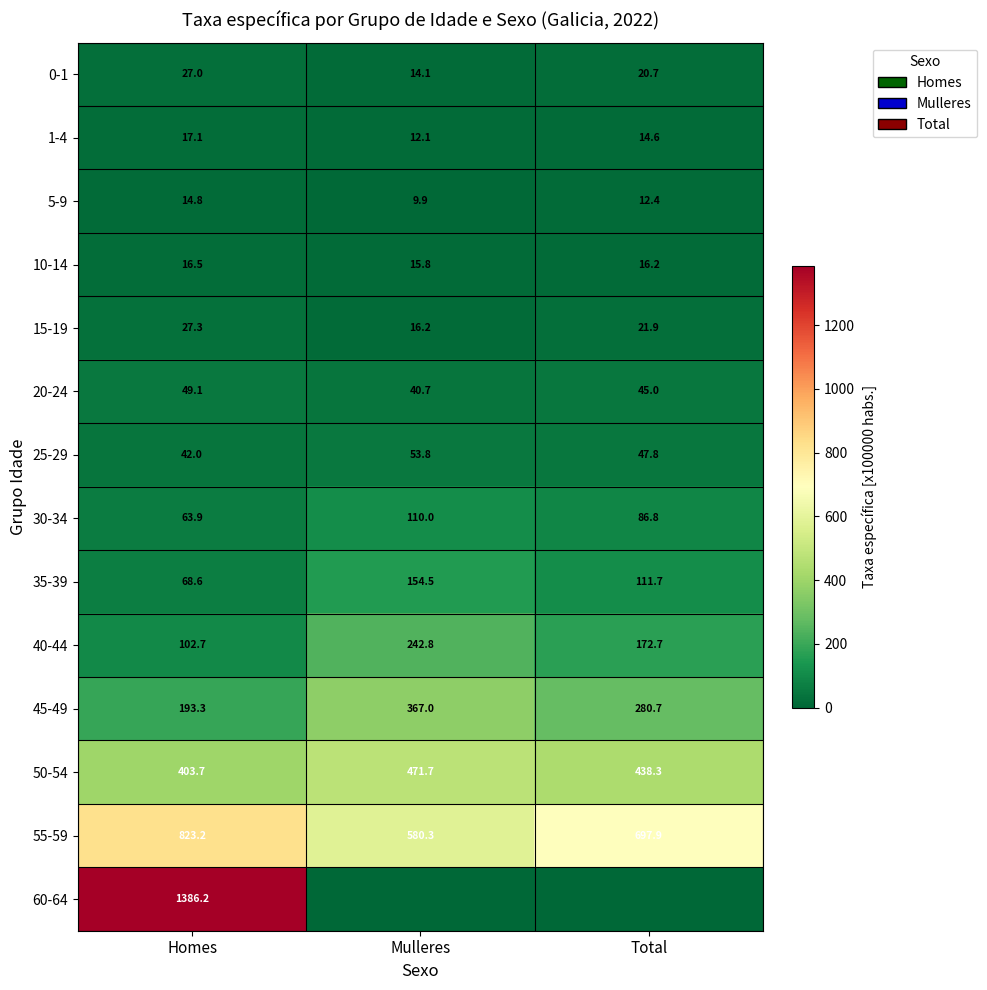

What is the average value of the 10-14 series?

16.2